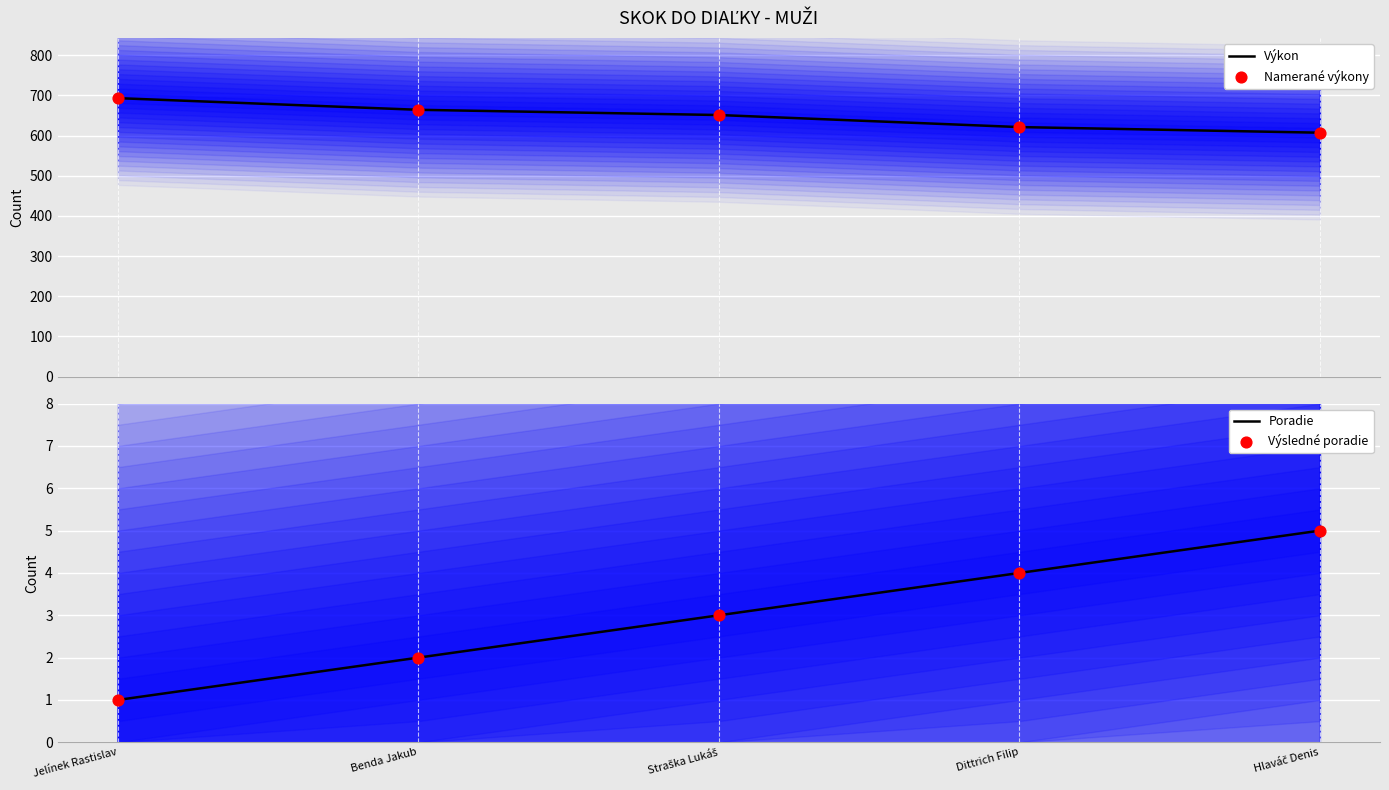

Which series reaches the minimum Y coordinate?

Poradie